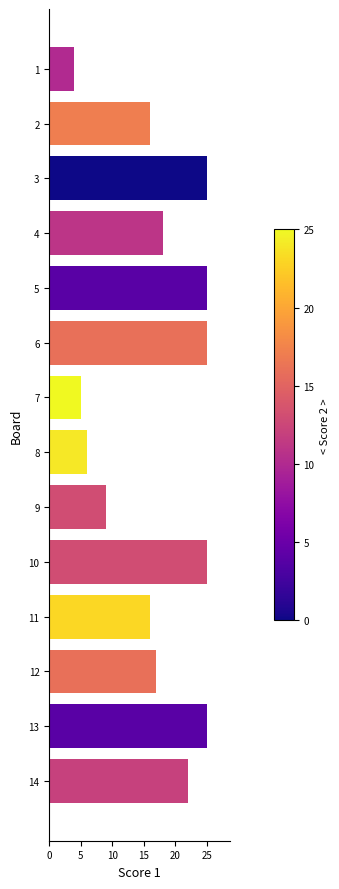

What is the greatest value displayed?

25